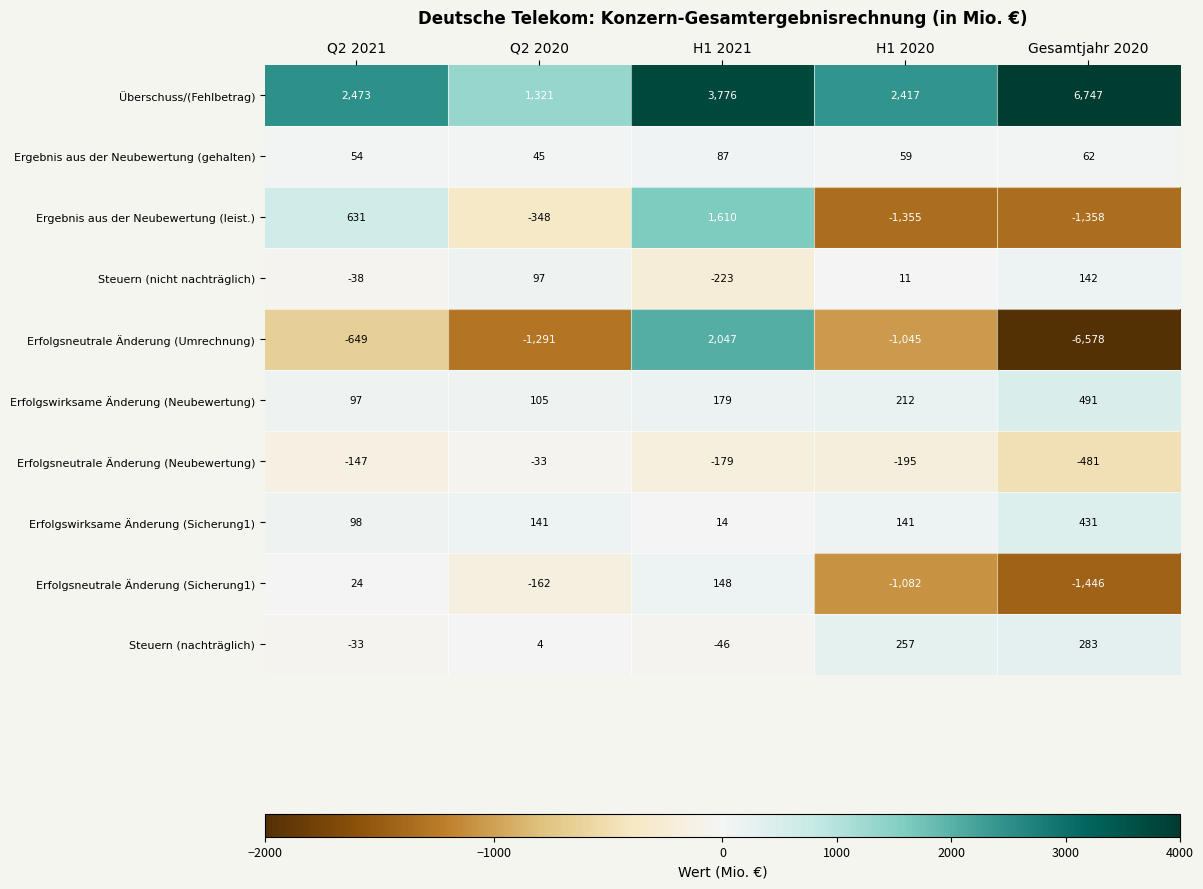

At how many categories does at least one series exceed 820?

5